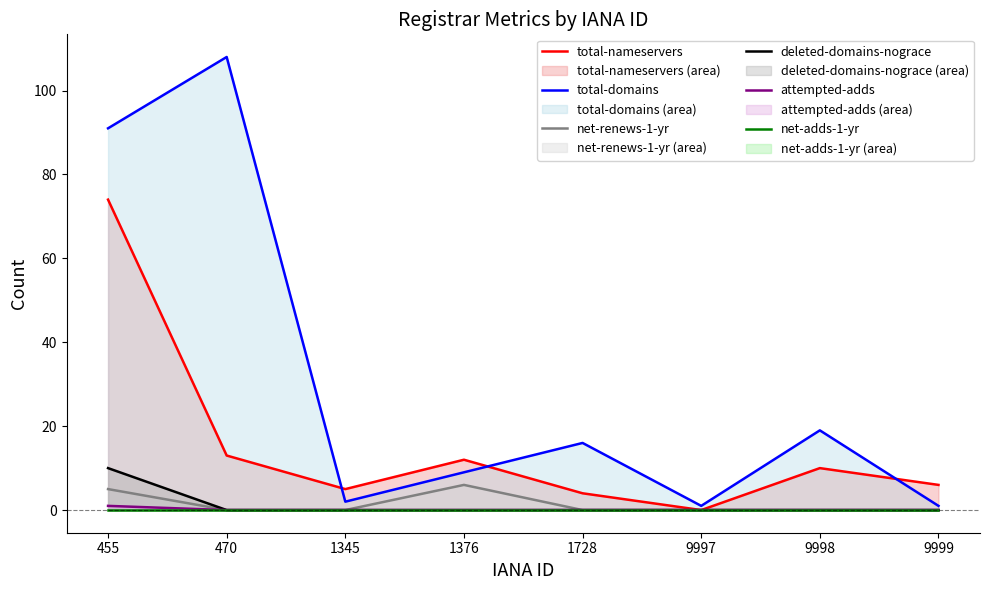

How many lines are shown in the chart?

6